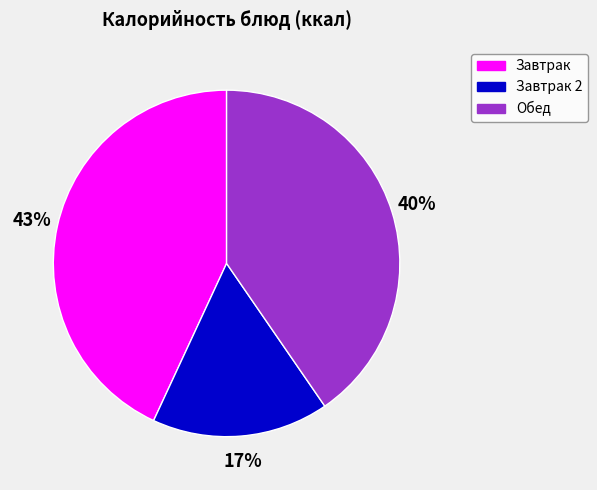

To the nearest percent, what is the combined percentage of Завтрак 2 and Завтрак?

60%